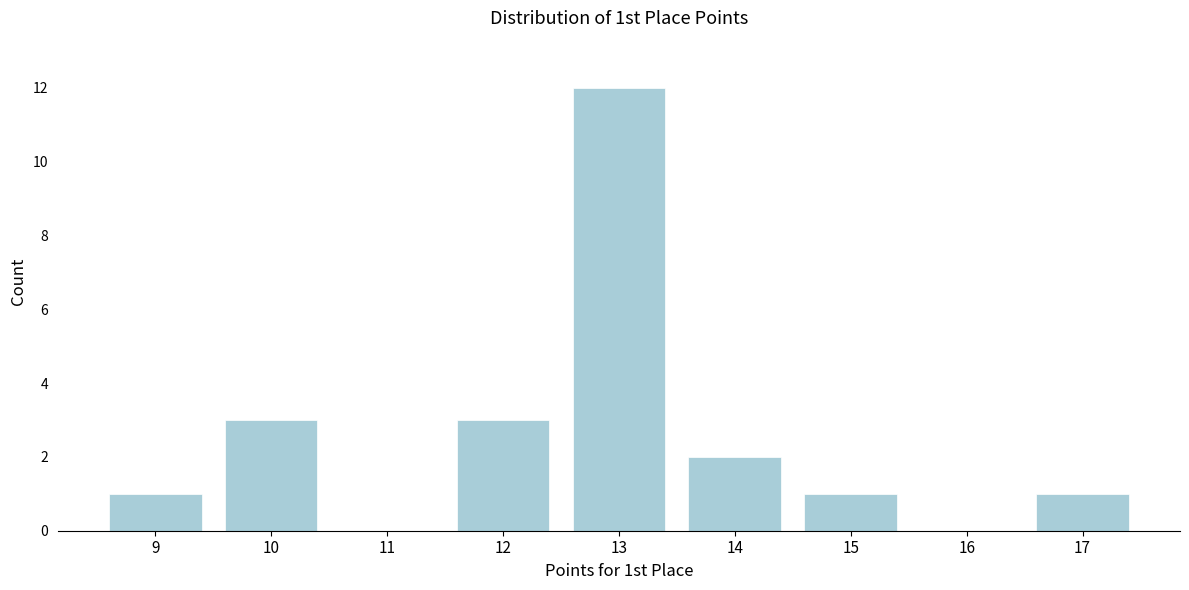

Reading left to right, transcribe all the data shown in this chart.

9=1	10=3	11=0	12=3	13=12	14=2	15=1	16=0	17=1